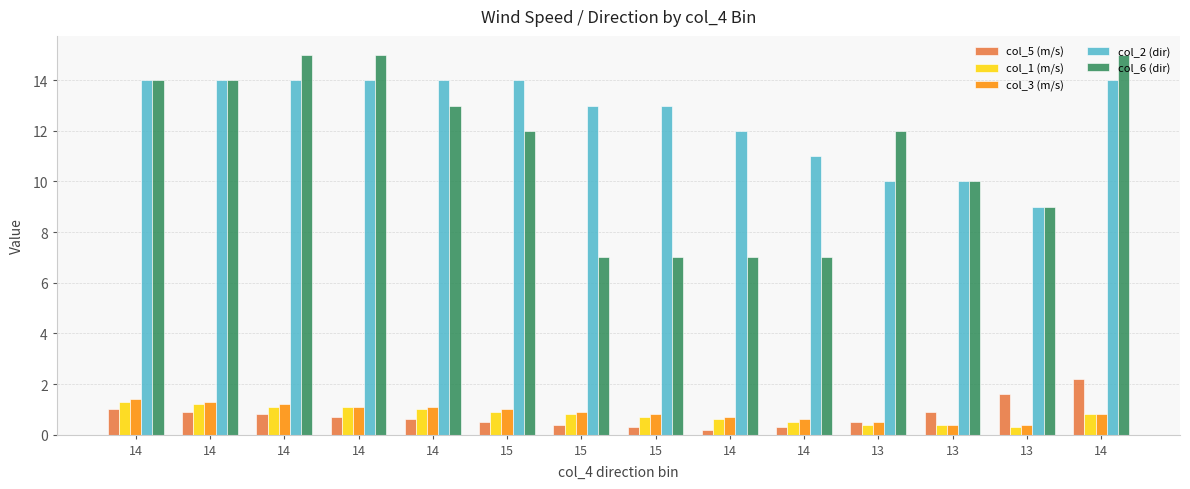

Does the chart contain stacked bars?

No